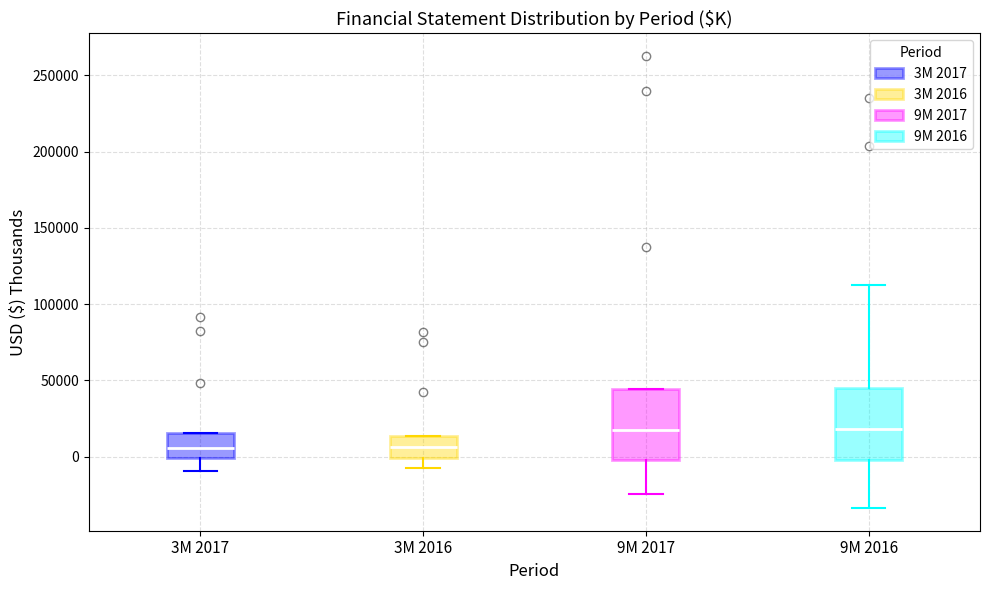

Where is the lower edge of the box for 9M 2016 on the y-axis? The values are not printed on the chart, so give them approximately, as read against the axis.

0